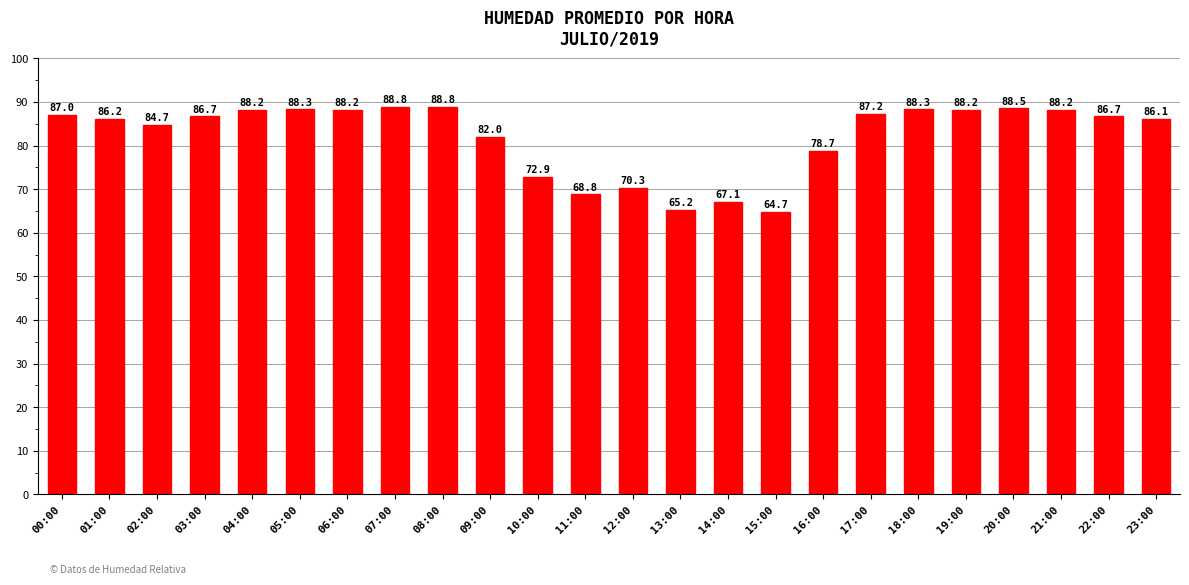

How many values are below 86?

9